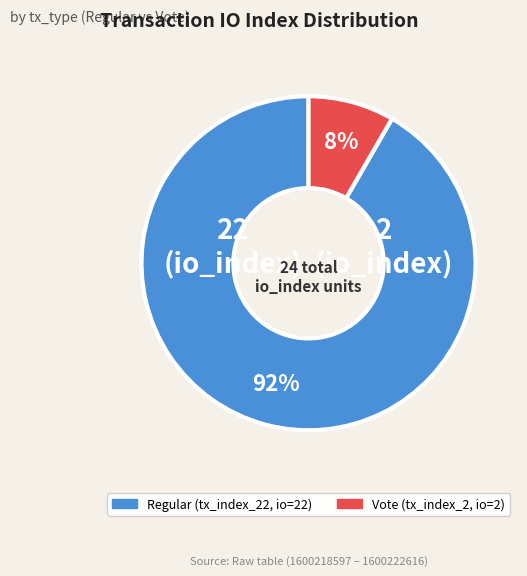

To the nearest percent, what is the average slice percentage?

50%